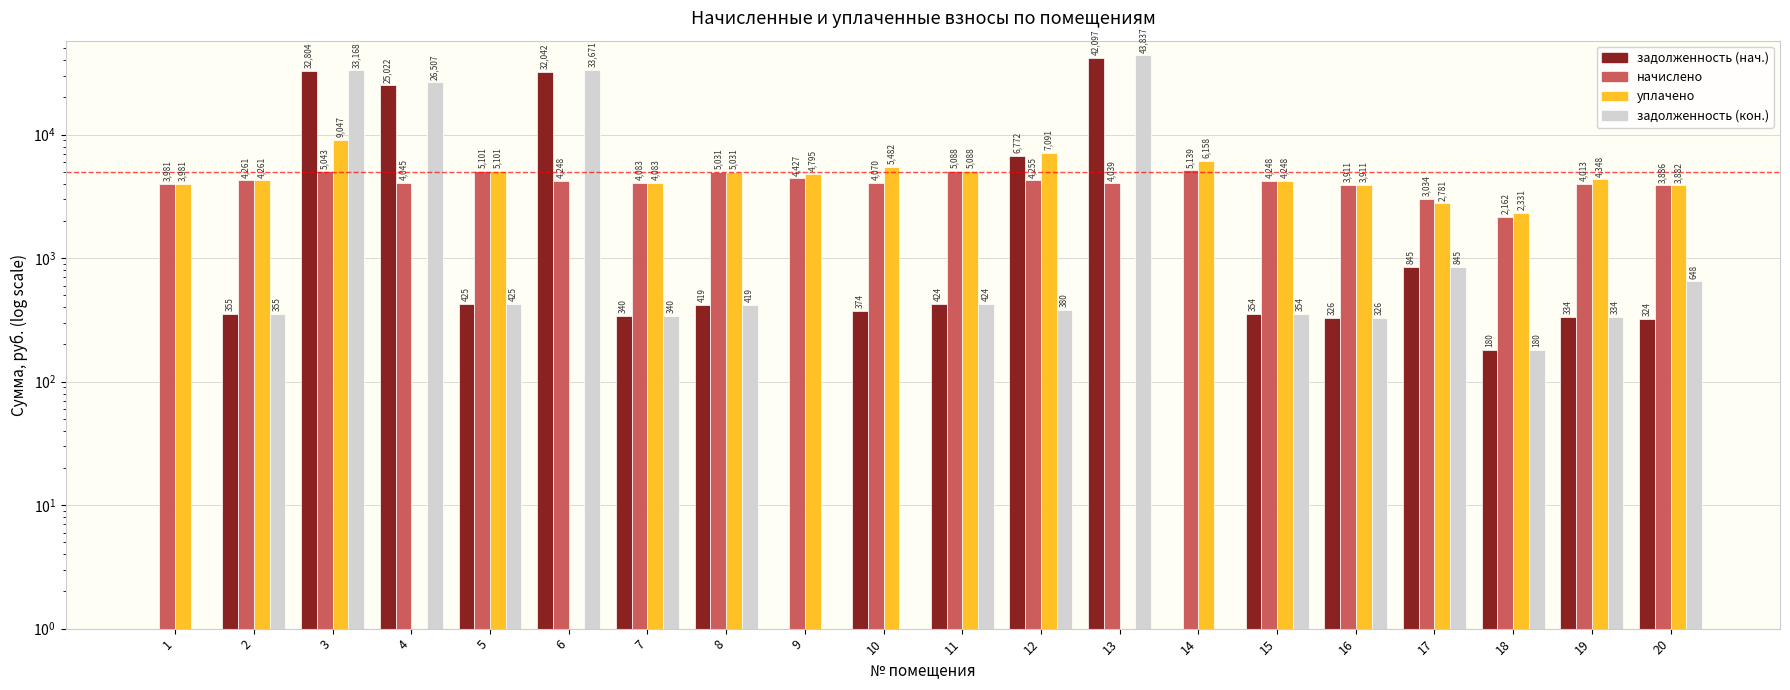

Which series has the widest spread of values?

задолженность (кон.)